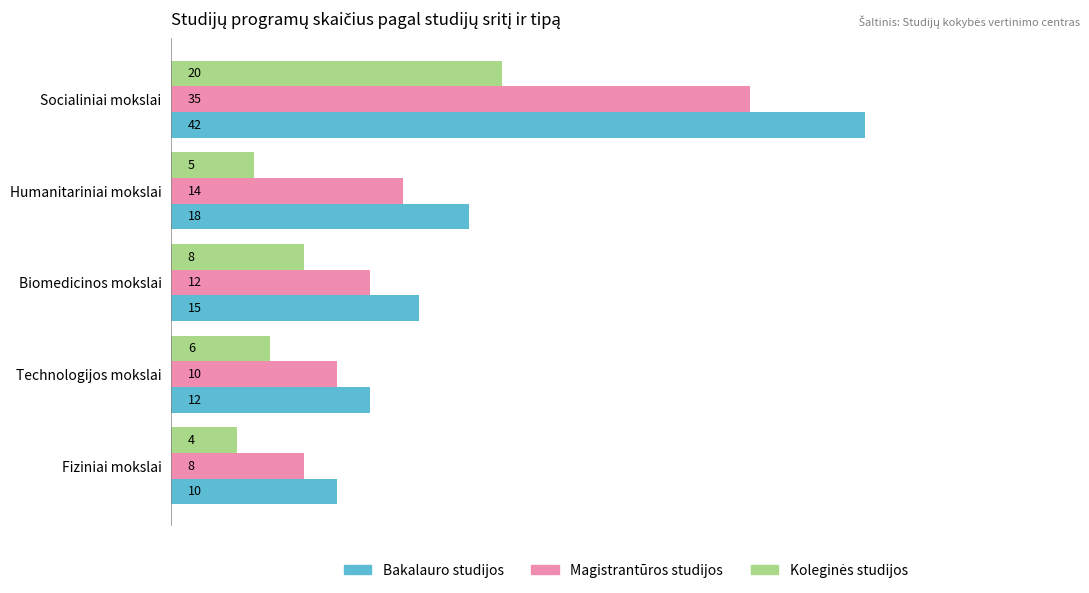

What is the maximum value shown in the chart?

42